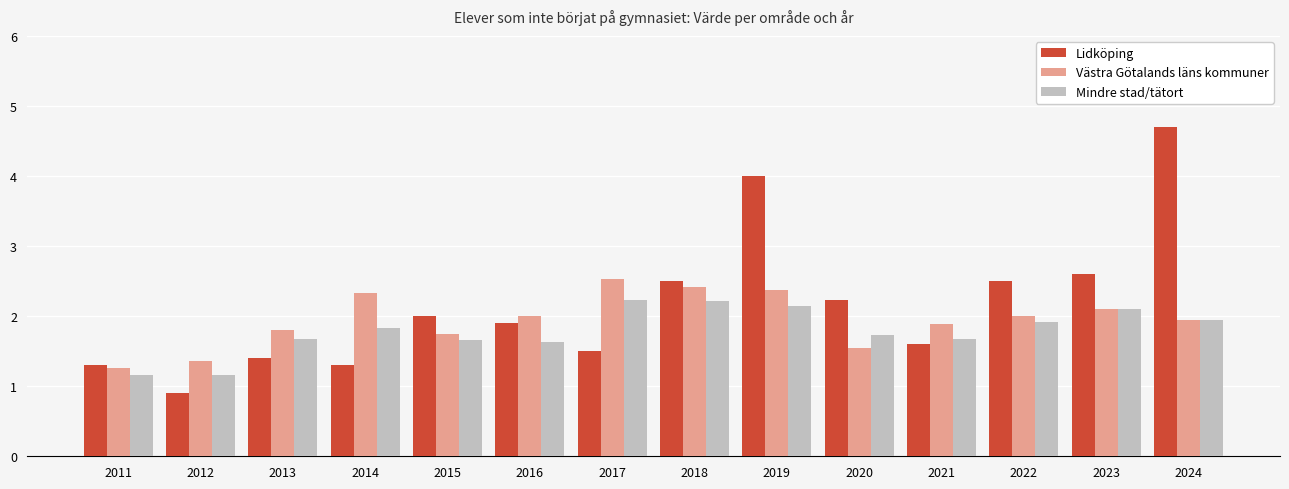

Is it true that Mindre stad/tätort equals 0.6 at 2012?

False